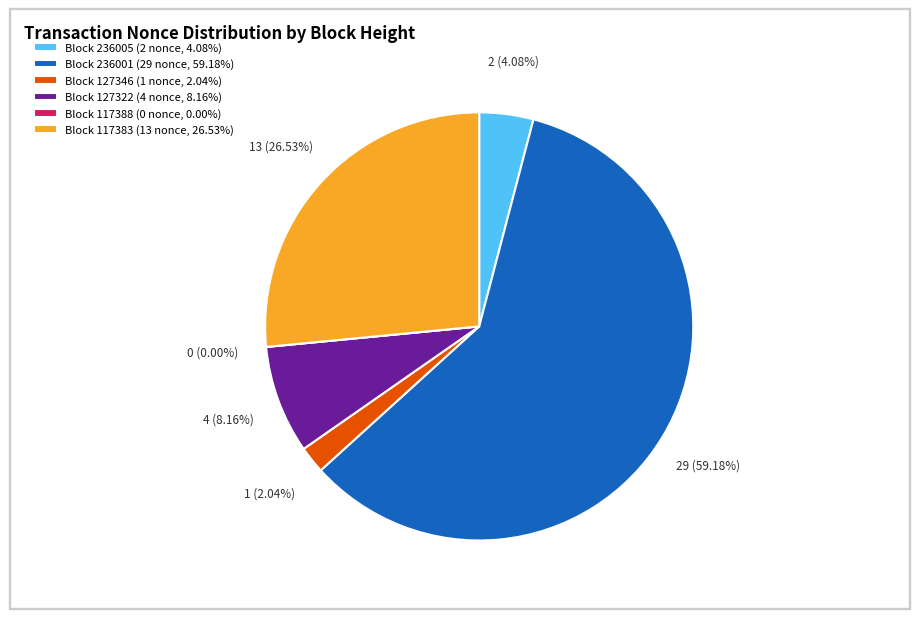

Approximately how many times larger is the value at 236001 compared to 127346?

29.0